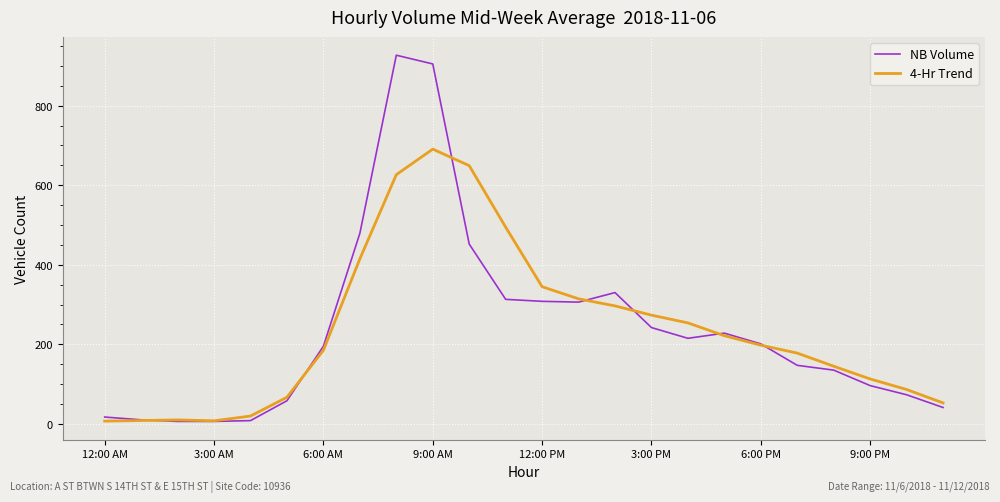

What is the highest value of the NB Volume series?

927.0